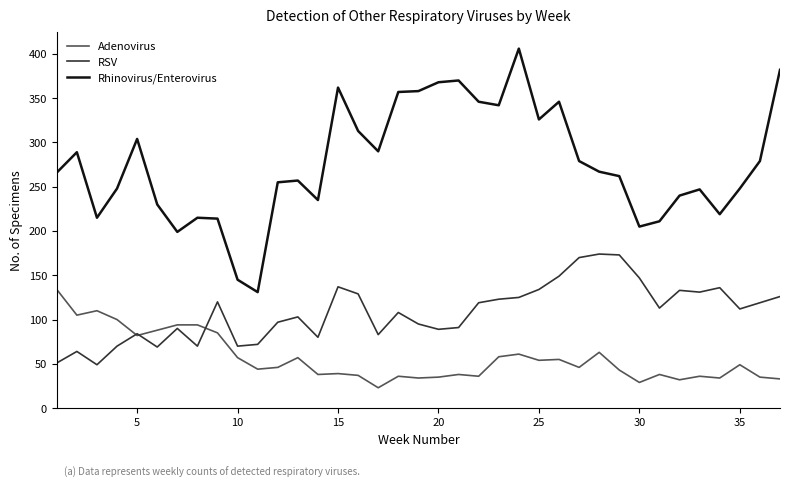

List the series in order of their peak value, lowest first.

Adenovirus, RSV, Rhinovirus/Enterovirus